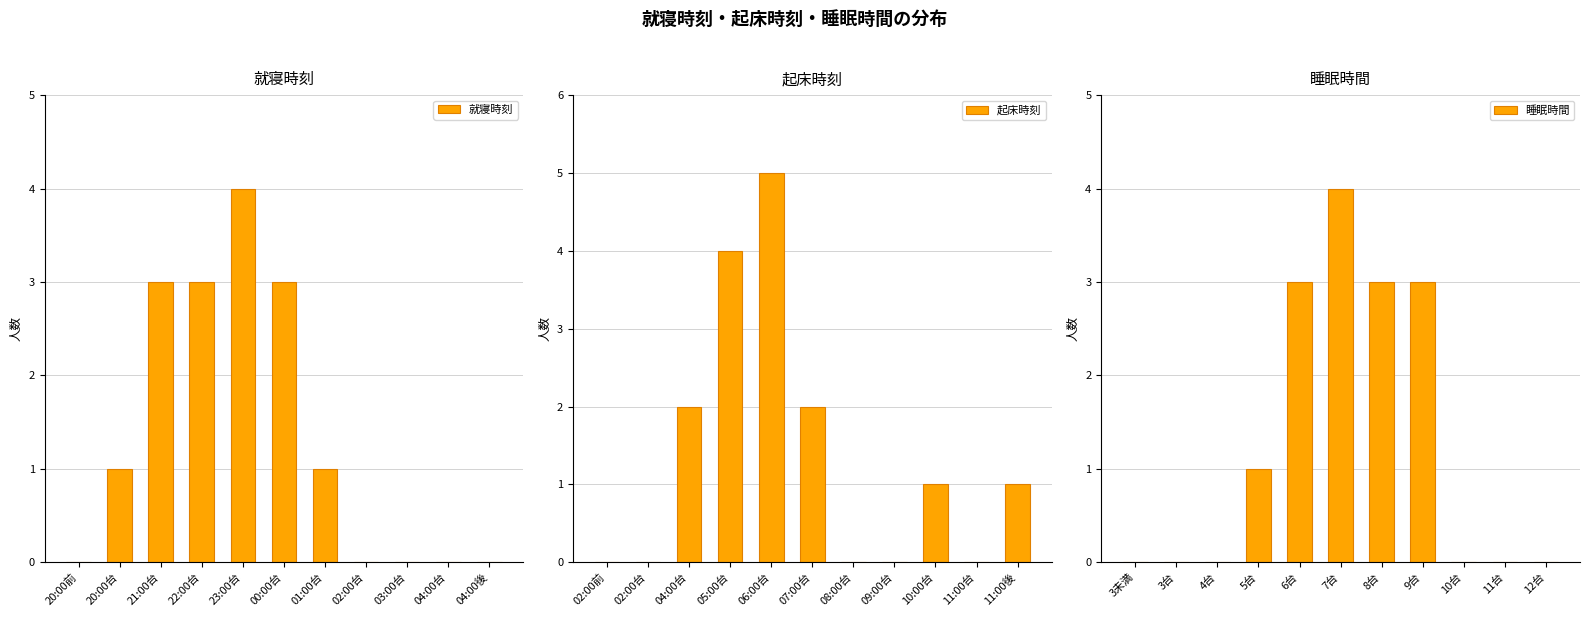

How many values in 睡眠時間 are above zero?

5